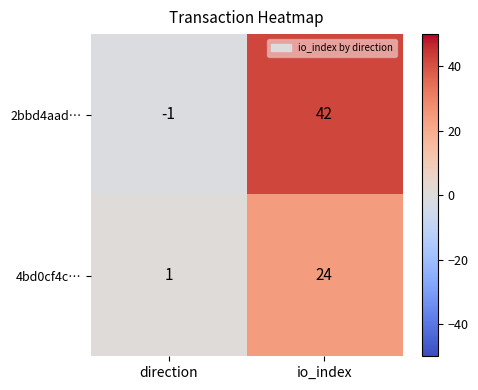

Reading right to left, extract all data points from this chart.

2bbd4aad…: 42	-1
4bd0cf4c…: 24	1